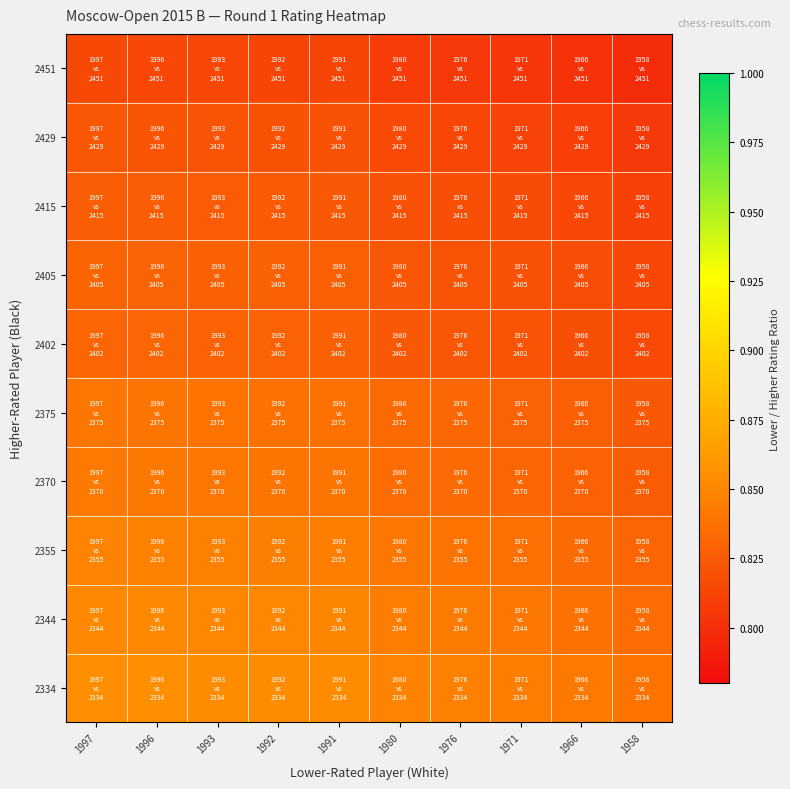

What is the total value across all series at 1993?

8.3